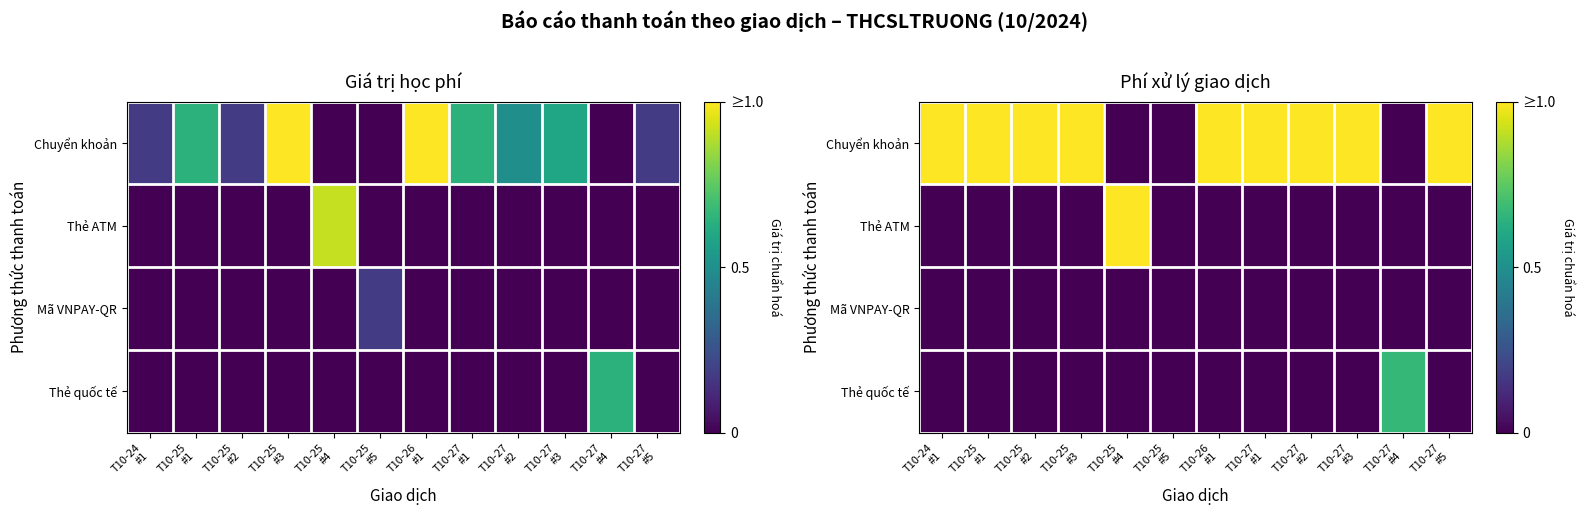

Which category has the lowest value in the Mã VNPAY-QR series?

T10-24 #1